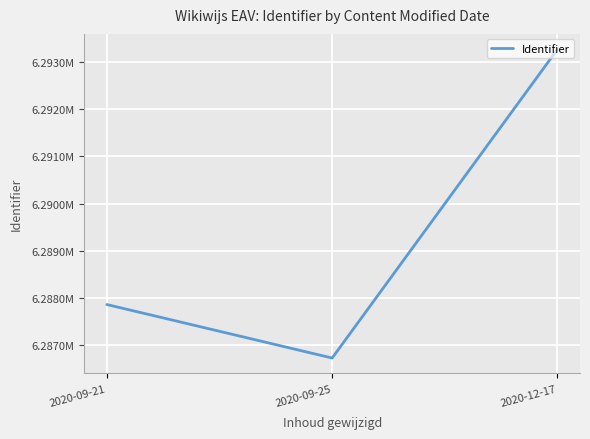

What is the label of the 1st point from the right?

2020-12-17